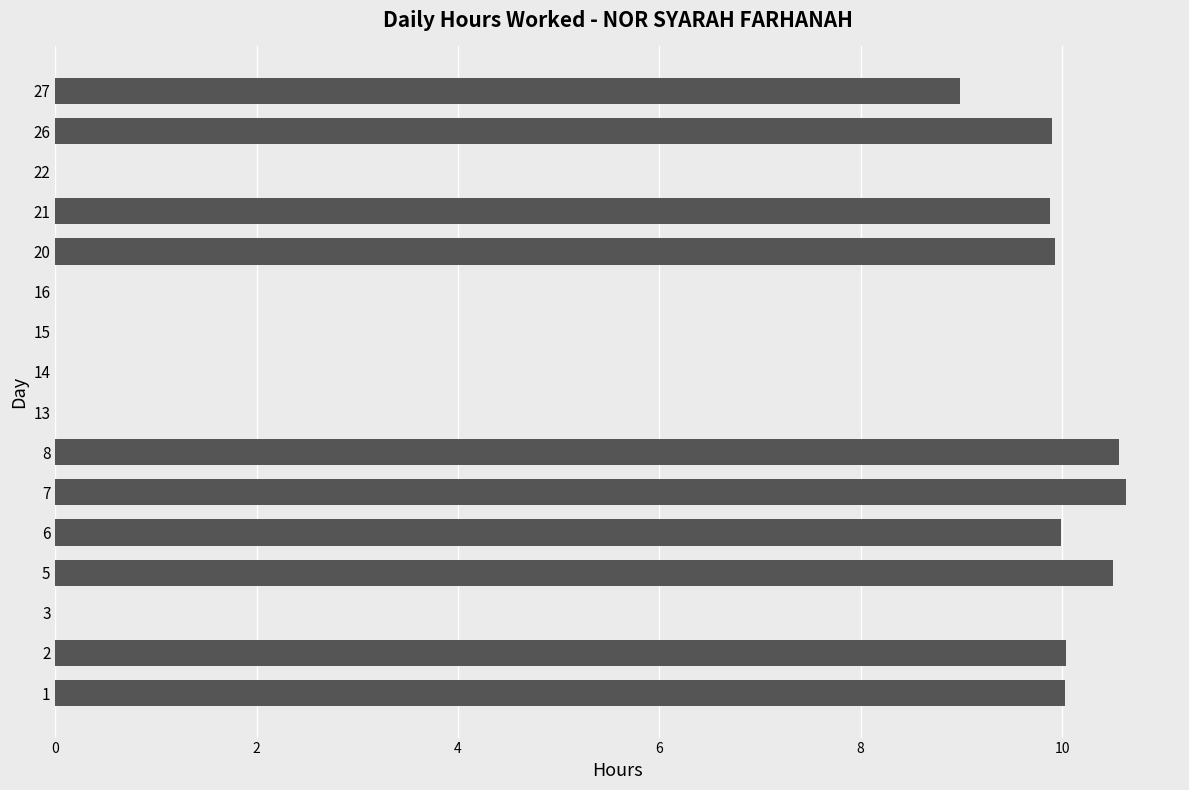

What is the sum of all values?

100.5